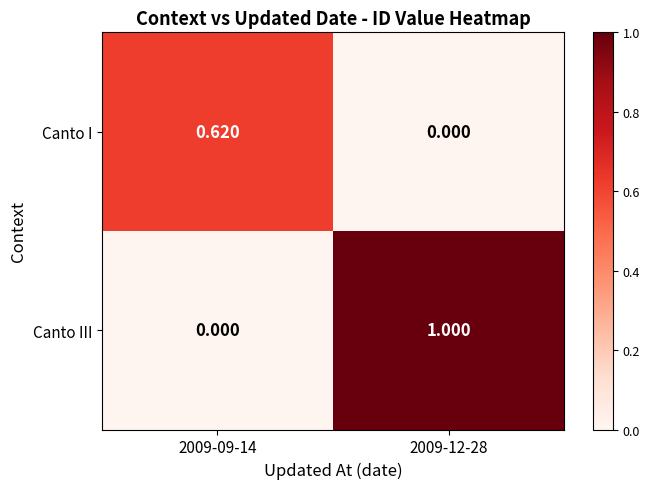

Which series has the widest spread of values?

Canto III